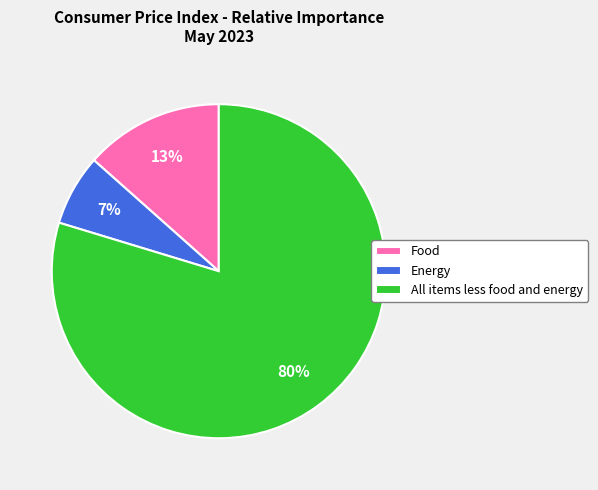

Do Food and Energy together represent more than half of the pie?

No